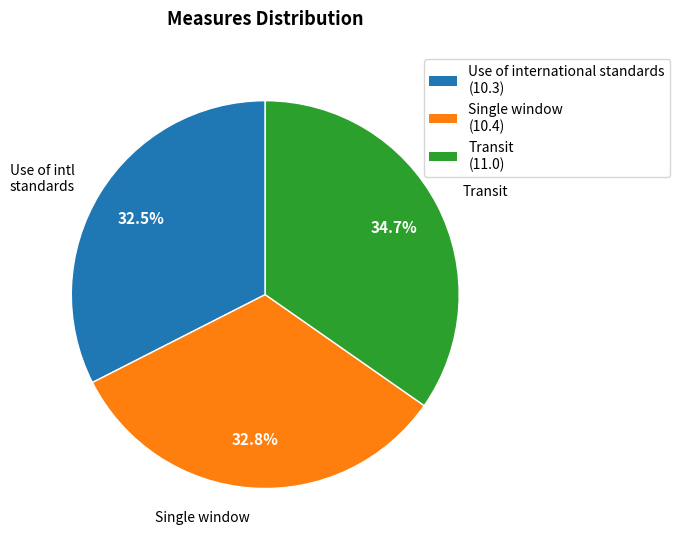

Does any single category account for the majority?

No